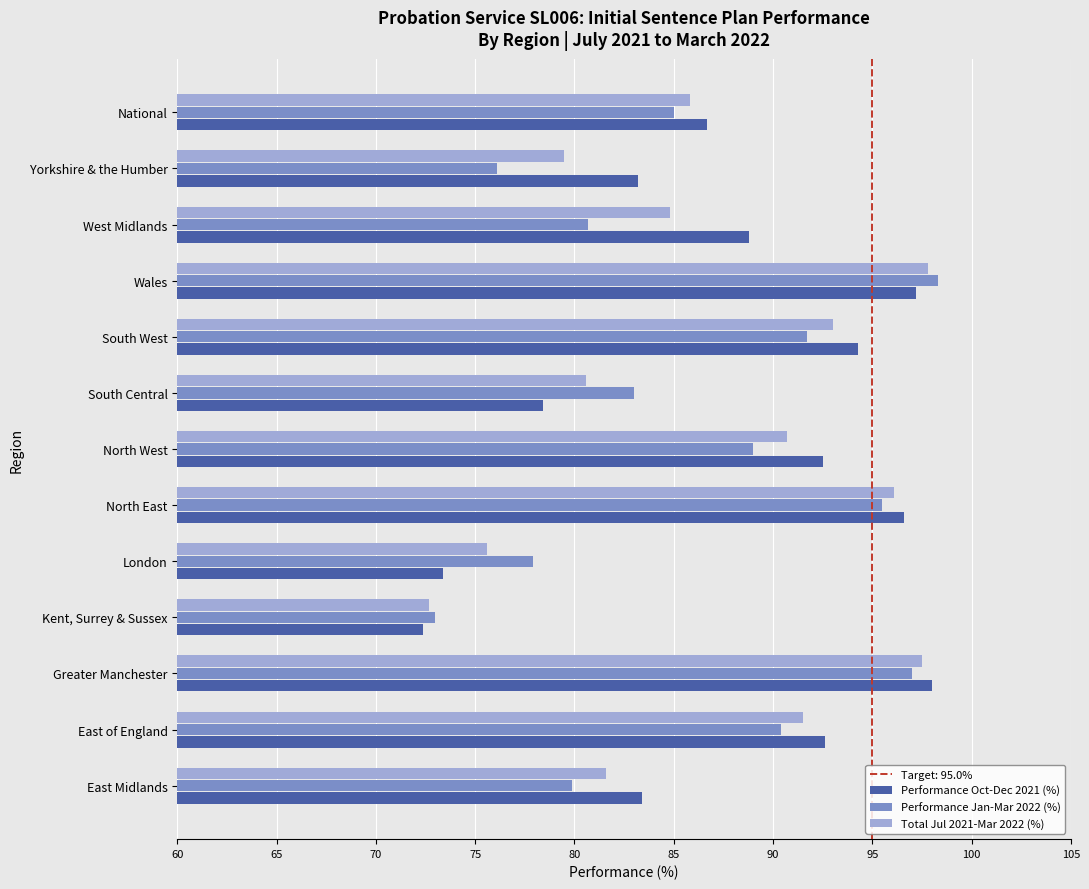

What is the difference between the second highest and minimum values in the Performance Jan-Mar 2022 (%) series?

24.0